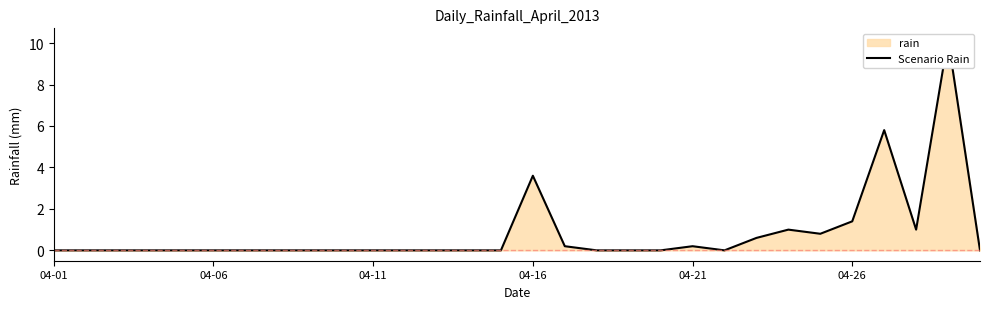

Reading left to right, transcribe all the data shown in this chart.

0.0	0.0	0.0	0.0	0.0	0.0	0.0	0.0	0.0	0.0	0.0	0.0	0.0	0.0	0.0	3.6	0.2	0.0	0.0	0.0	0.2	0.0	0.6	1.0	0.8	1.4	5.8	1.0	10.2	0.0